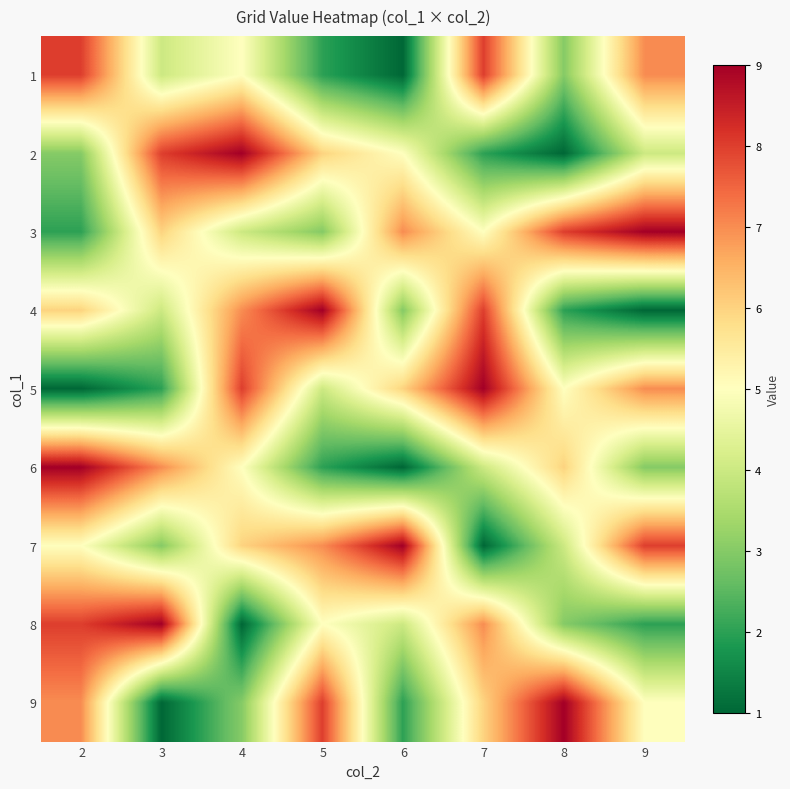

Reading left to right, extract all data points from this chart.

1: 2=8	3=4	4=5	5=2	6=1	7=8	8=3	9=7
2: 2=3	3=8	4=9	5=6	6=5	7=2	8=1	9=4
3: 2=2	3=6	4=4	5=3	6=7	7=5	8=8	9=9
4: 2=6	3=4	4=7	5=9	6=3	7=8	8=2	9=1
5: 2=1	3=2	4=8	5=4	6=6	7=9	8=5	9=7
6: 2=9	3=7	4=5	5=2	6=1	7=4	8=6	9=3
7: 2=5	3=3	4=6	5=7	6=9	7=1	8=4	9=8
8: 2=8	3=9	4=1	5=5	6=4	7=7	8=3	9=2
9: 2=7	3=1	4=3	5=8	6=2	7=6	8=9	9=5